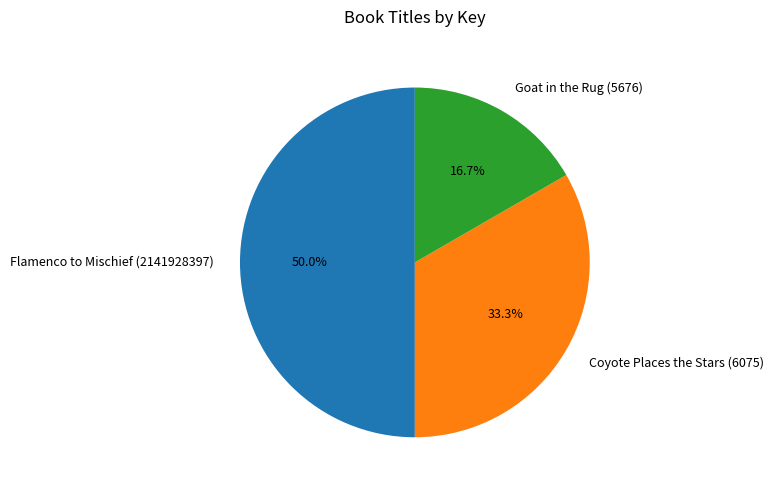

Rank the categories by value from lowest to highest.

Goat in the Rug (5676), Coyote Places the Stars (6075), Flamenco to Mischief (2141928397)